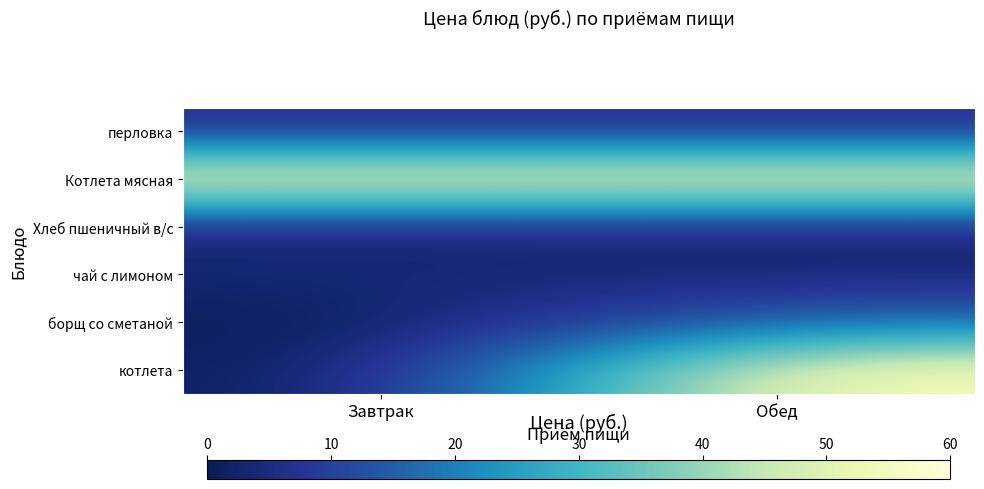

Which series has the largest total across all categories?

Котлета мясная